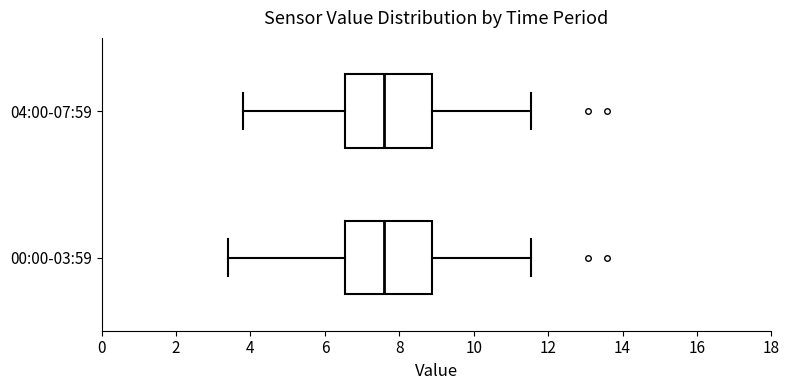

Reading bottom to top, transcribe this box plot: for each box, give where its median line is, the range the box spans, and where its two whiskers end, as read against the x-axis. The values are not printed on the chart, so give them approximately, as read against the axis.

00:00-03:59: median 7.6, box 6.6 to 8.8, whiskers 3.4 to 11.6
04:00-07:59: median 7.6, box 6.6 to 8.8, whiskers 3.8 to 11.6